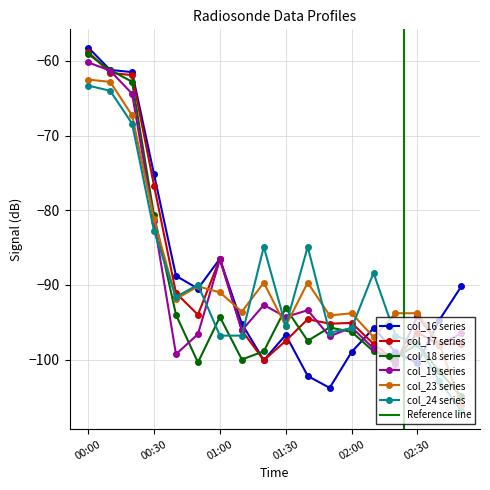

Where is col_19 series nearest to the value -80?

00:30